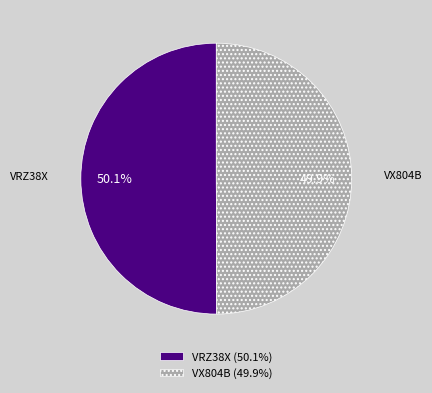

To the nearest percent, what percentage of the pie is VRZ38X?

50%